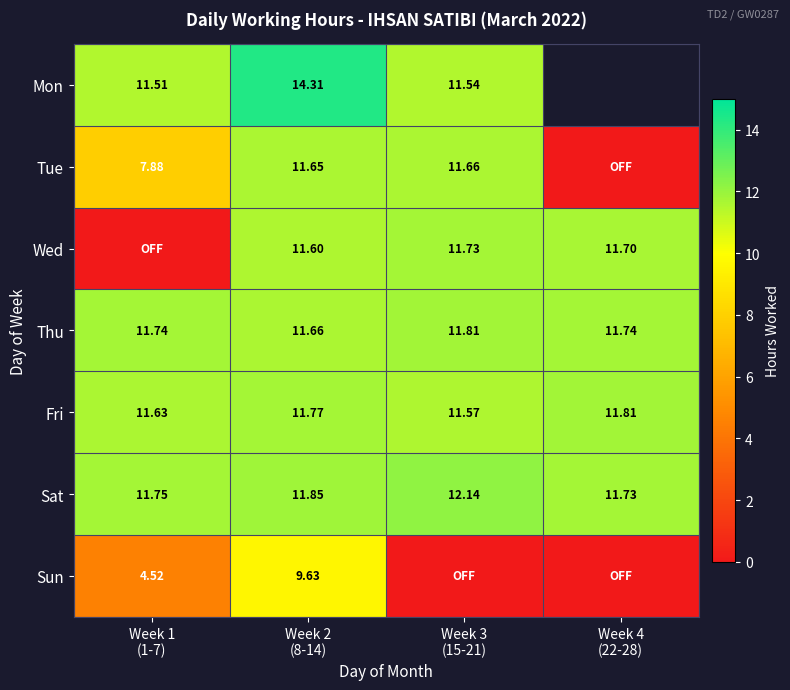

Rank the series by their maximum value, from highest to lowest.

Mon, Sat, Thu, Fri, Wed, Tue, Sun